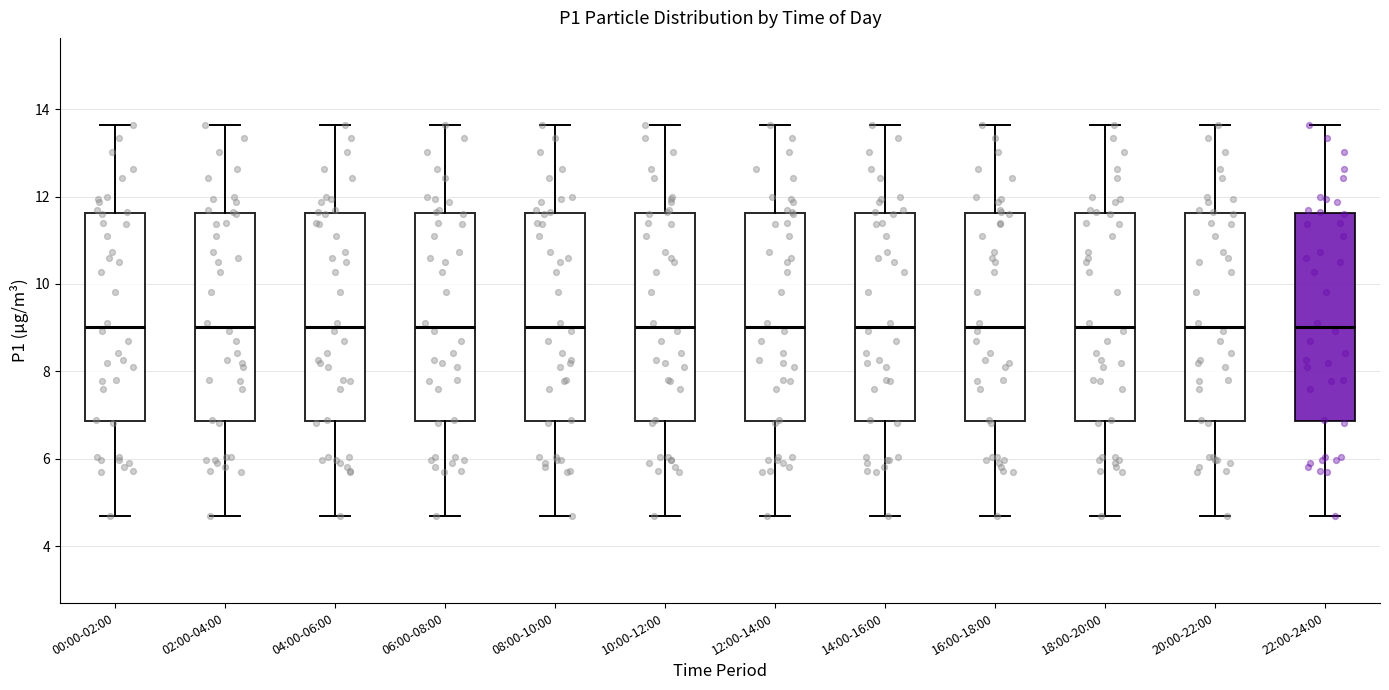

Reading left to right, read every box against the y-axis: the position of its median line, the range the box covers, and the ends of its whiskers. The values are not printed on the chart, so give them approximately, as read against the axis.

00:00-02:00: median 9.0, box 6.8 to 11.6, whiskers 4.8 to 13.6
02:00-04:00: median 9.0, box 6.8 to 11.6, whiskers 4.8 to 13.6
04:00-06:00: median 9.0, box 6.8 to 11.6, whiskers 4.8 to 13.6
06:00-08:00: median 9.0, box 6.8 to 11.6, whiskers 4.8 to 13.6
08:00-10:00: median 9.0, box 6.8 to 11.6, whiskers 4.8 to 13.6
10:00-12:00: median 9.0, box 6.8 to 11.6, whiskers 4.8 to 13.6
12:00-14:00: median 9.0, box 6.8 to 11.6, whiskers 4.8 to 13.6
14:00-16:00: median 9.0, box 6.8 to 11.6, whiskers 4.8 to 13.6
16:00-18:00: median 9.0, box 6.8 to 11.6, whiskers 4.8 to 13.6
18:00-20:00: median 9.0, box 6.8 to 11.6, whiskers 4.8 to 13.6
20:00-22:00: median 9.0, box 6.8 to 11.6, whiskers 4.8 to 13.6
22:00-24:00: median 9.0, box 6.8 to 11.6, whiskers 4.8 to 13.6